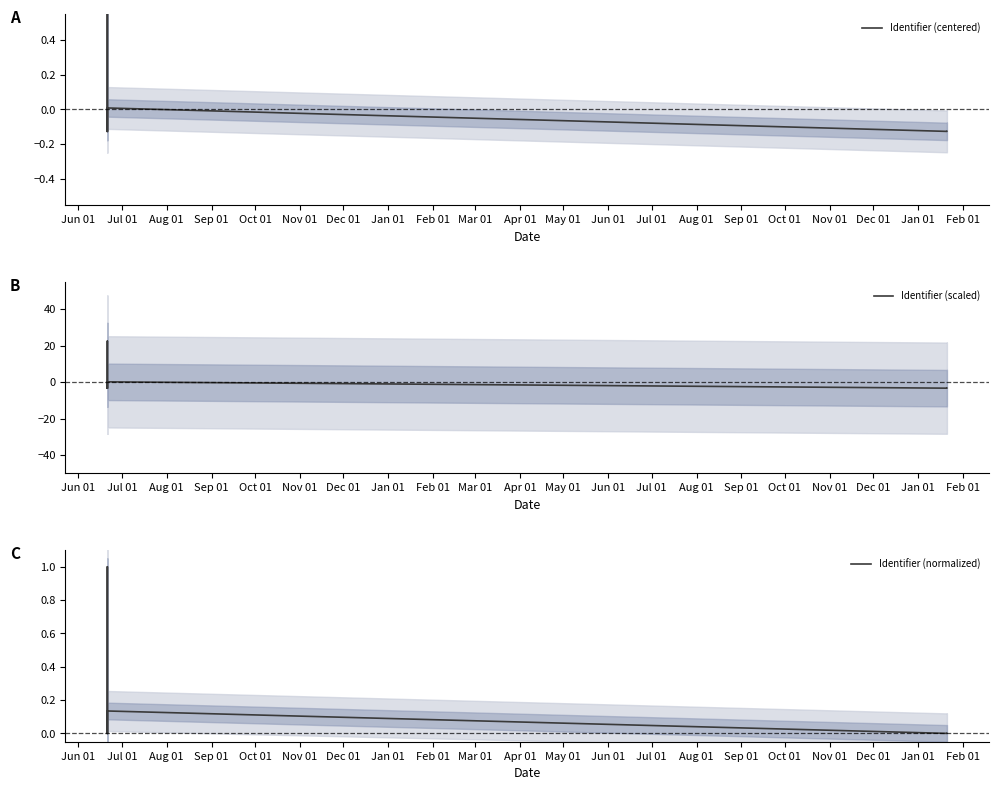

True or false: Identifier (centered) and Identifier (normalized) cross at least once.

False